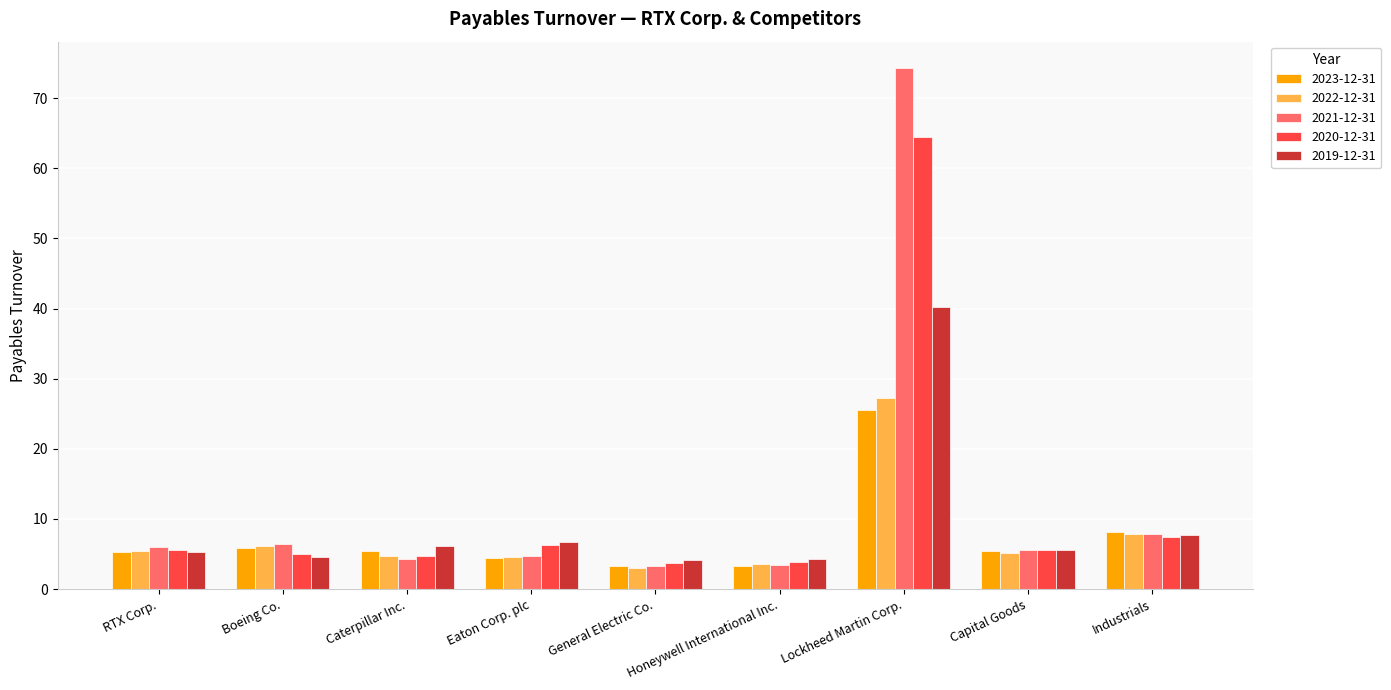

The 2021-12-31 series shows 7.8 at Eaton Corp. plc. True or false?

False